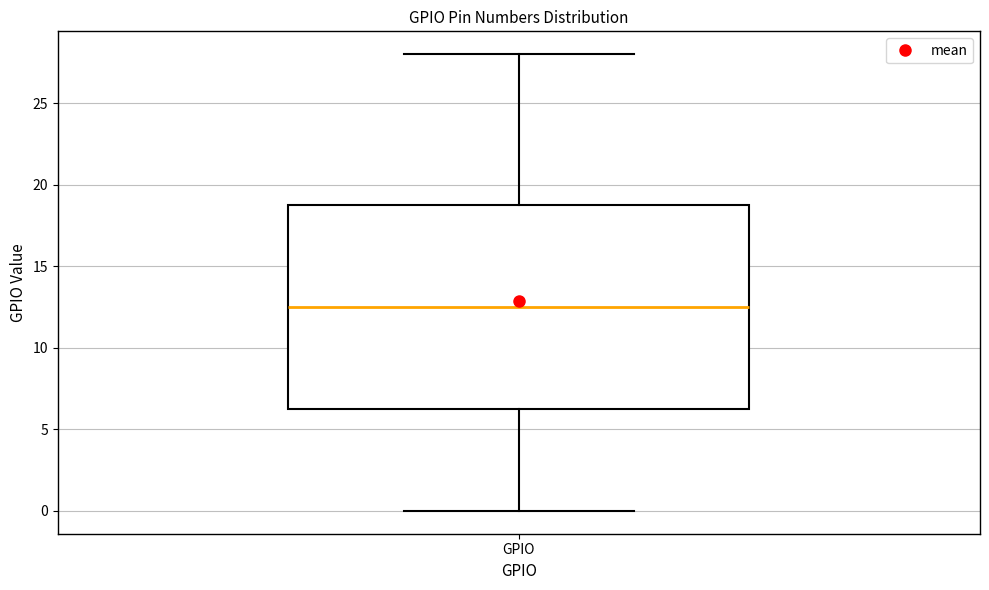

Read this box plot against the y-axis: the position of the median line, the range covered by the box, and the ends of both whiskers. The values are not printed on the chart, so give them approximately, as read against the axis.

median 12.5, box 6.5 to 19.0, whiskers 0.0 to 28.0